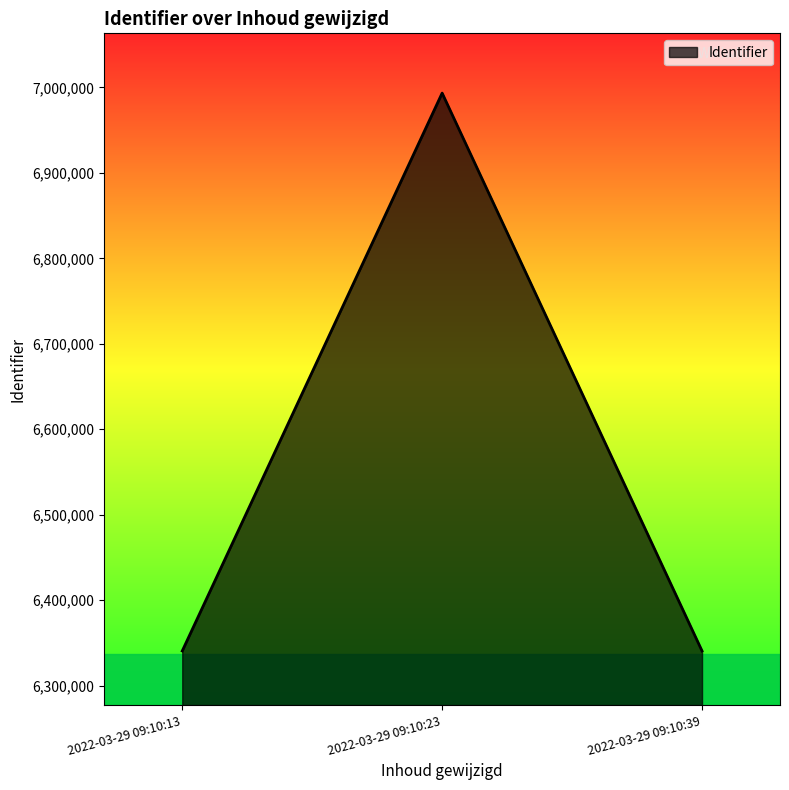

At which category does the chart reach its peak across all series?

2022-03-29 09:10:23